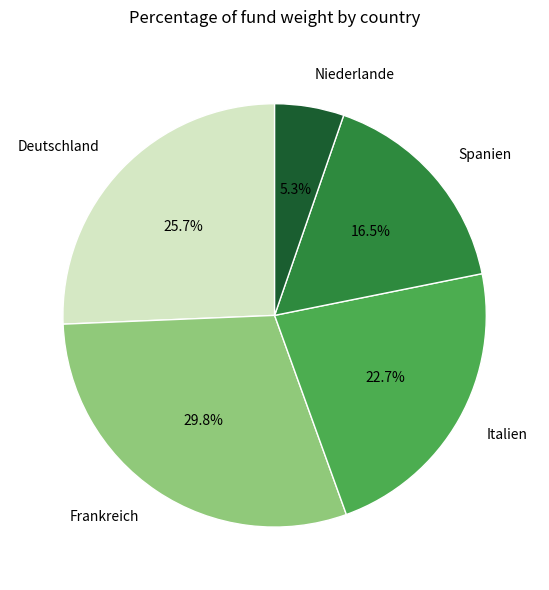

What percentage is the Niederlande slice, to the nearest percent?

5%